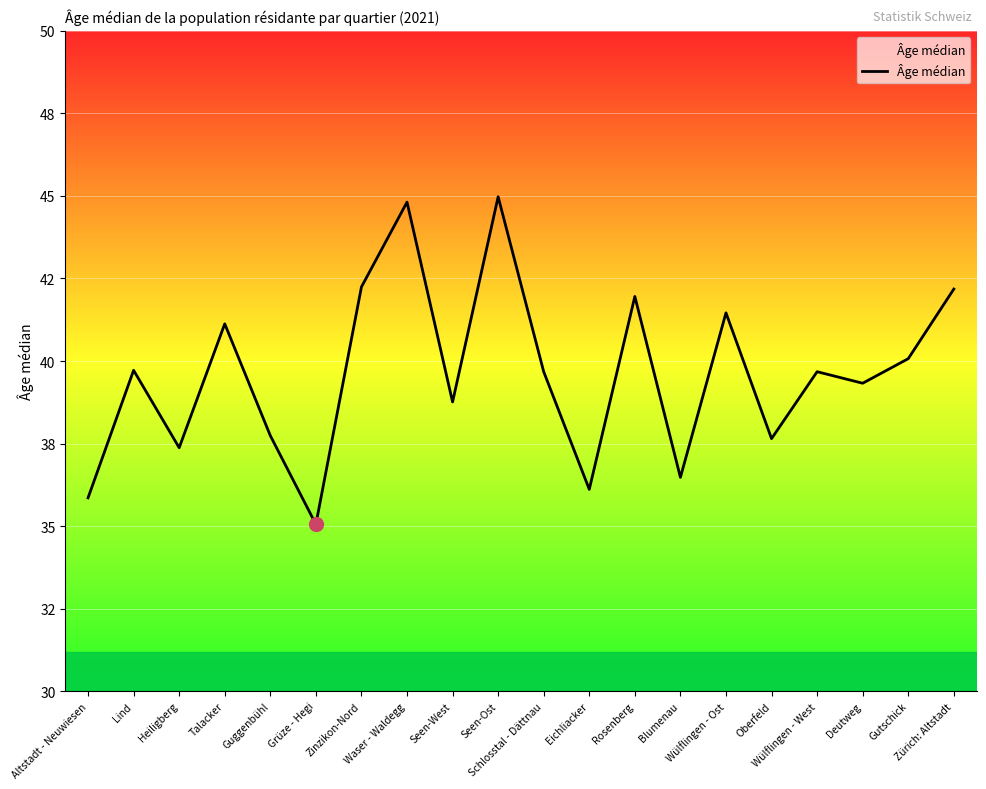

Does the chart display data point markers on the line(s)?

No